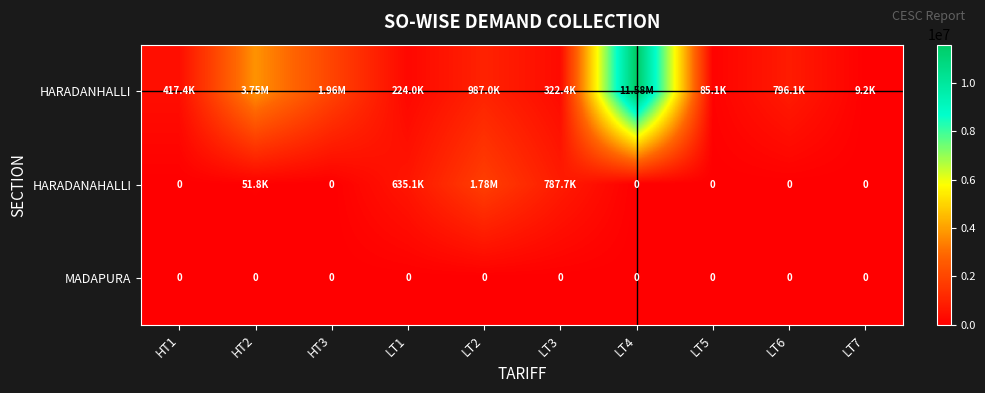

Between LT1 and LT2, which is larger?

LT2